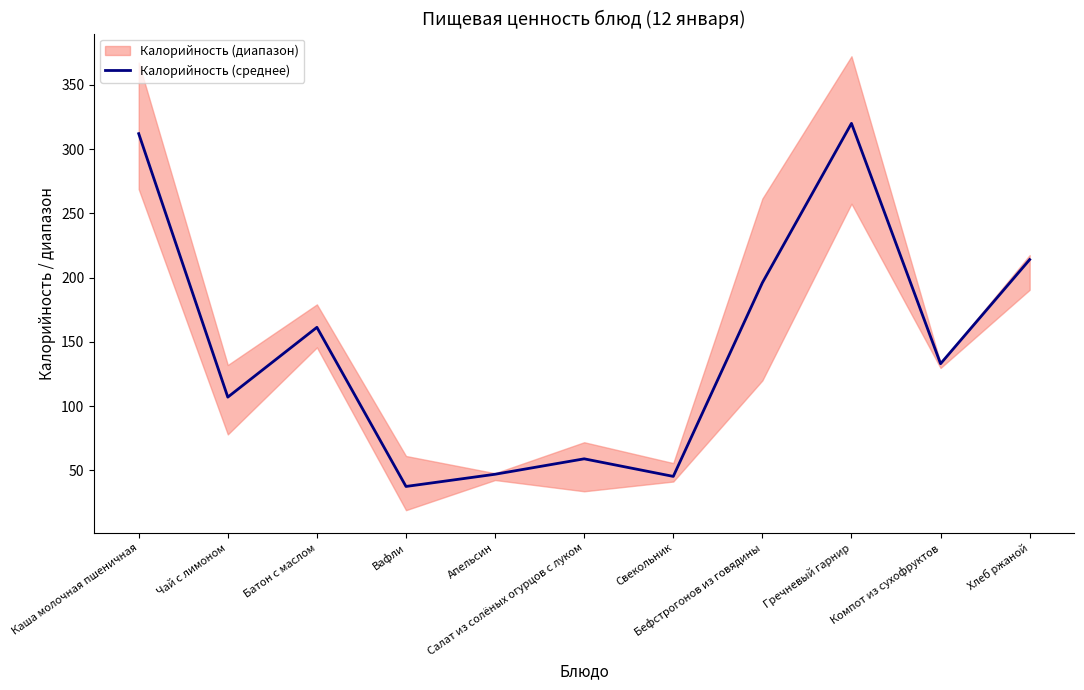

What is the difference between the values at Хлеб ржаной and Апельсин?

167.0